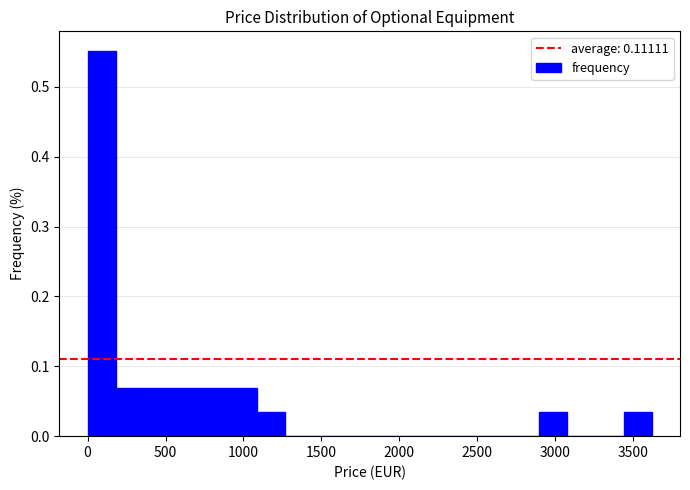

Around what value on the x-axis is the tallest bar? Give the approximate position of its centre, as read against the axis.

100